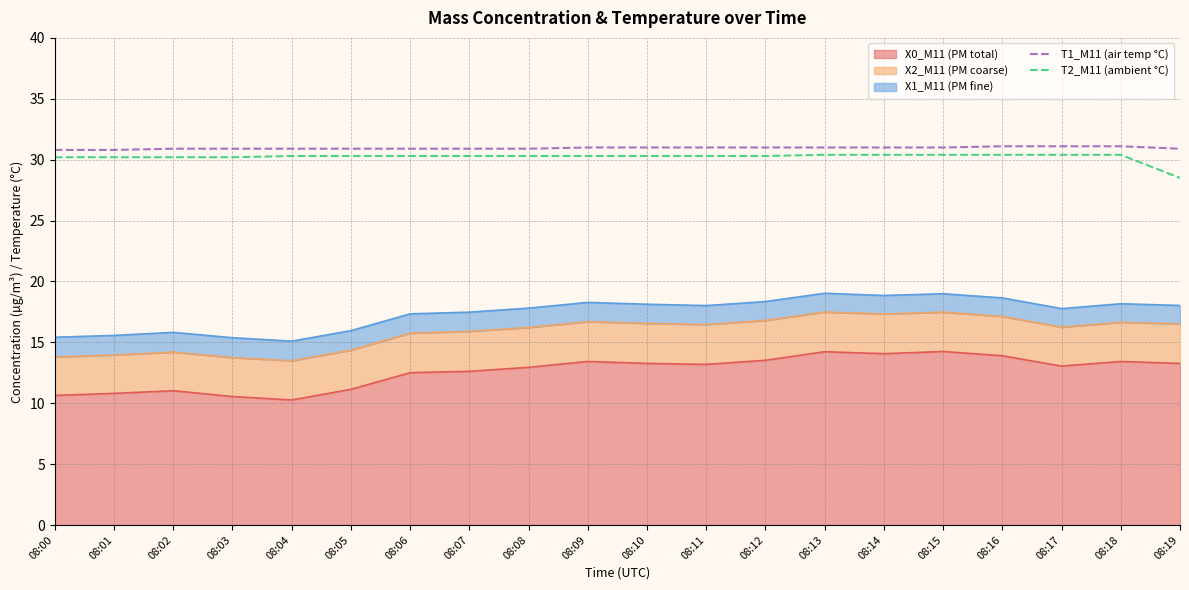

Where is T1_M11 (air temp °C) nearest to the value 30?

08:00